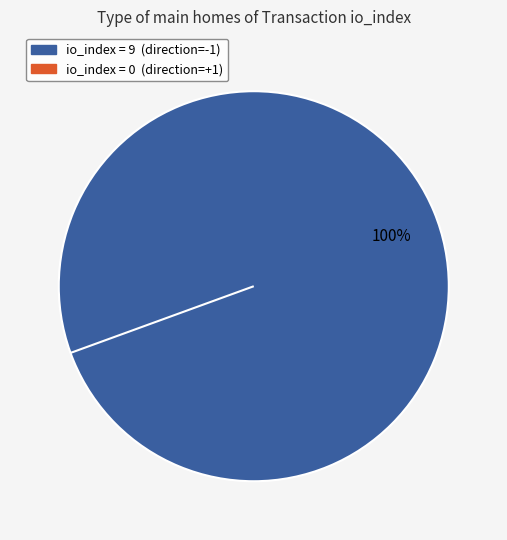

What percentage is the direction=-1 (io_index=9) slice, to the nearest percent?

100%